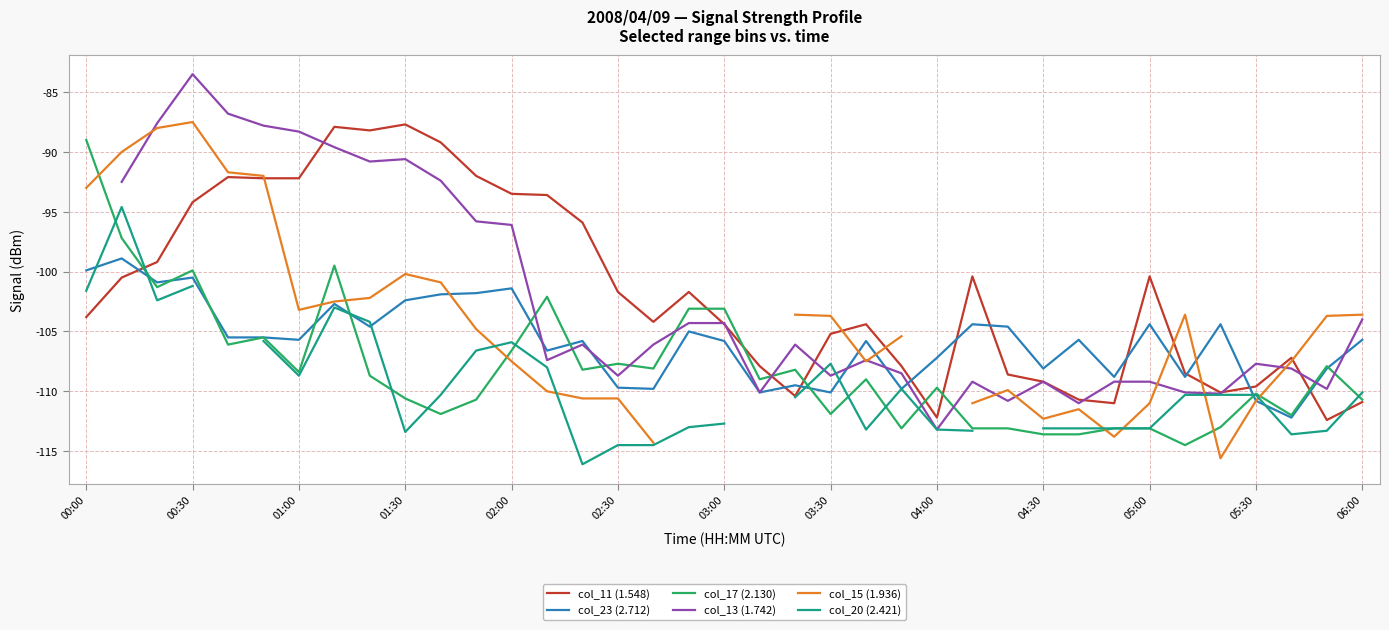

The value of col_17 (2.130) at 00:30 is -25.6. True or false?

False